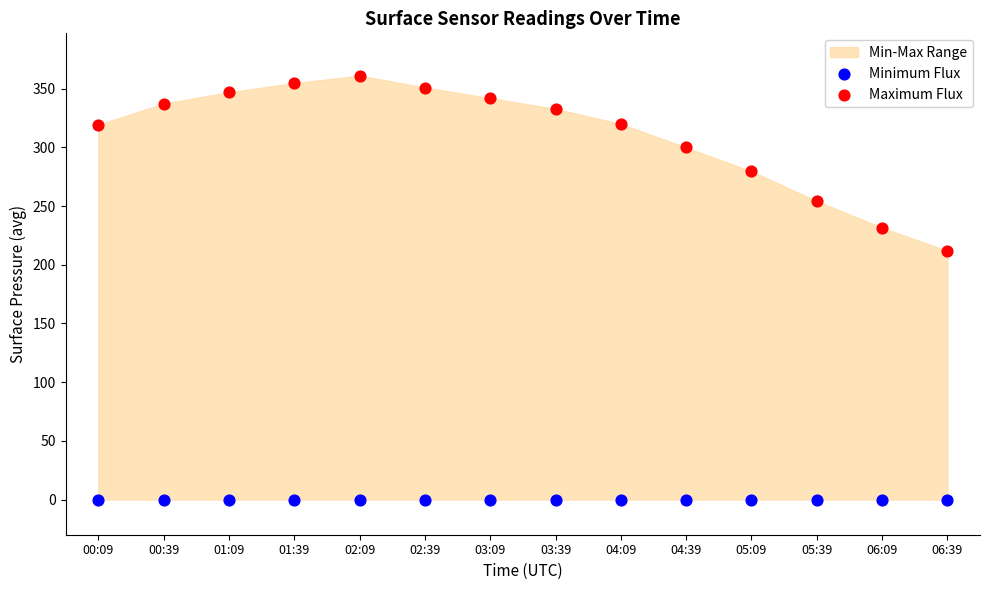

Which series contains the highest Y value?

Maximum Flux